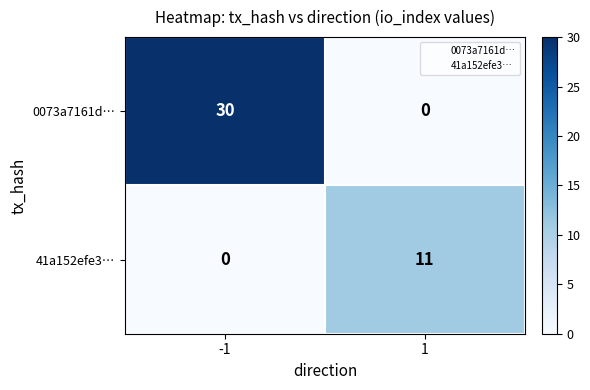

Count the number of categories in the chart.

2